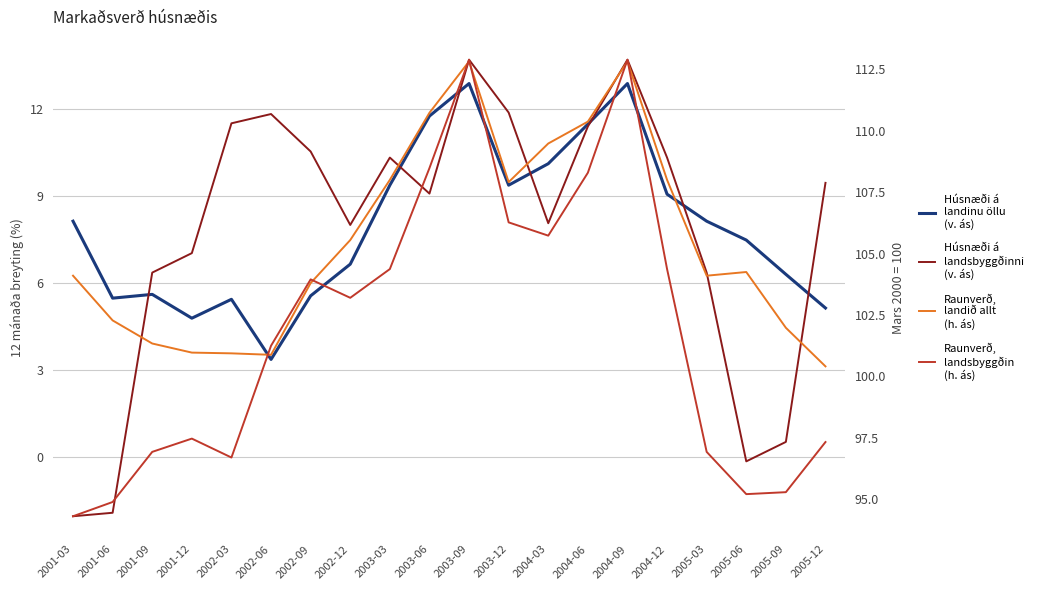

What is the sum of all Húsnæði á landsbyggðinni, raunverð (h. ás) values?

2036.8